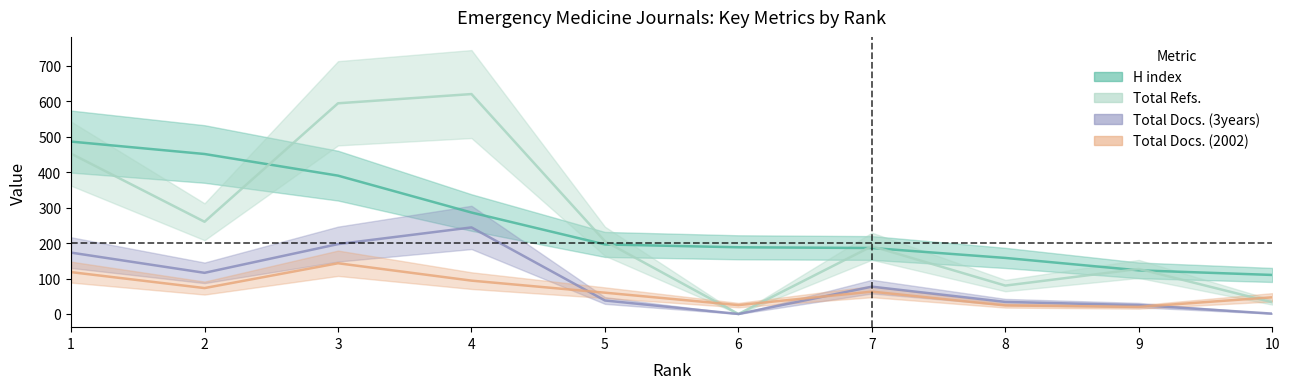

Is it true that H index equals 687 at 2?

False